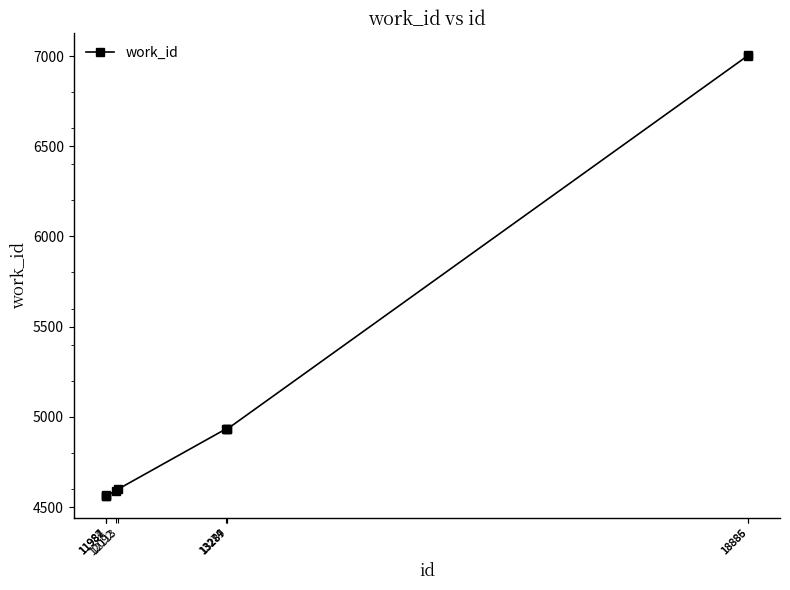

What is the sum of all values?

51679